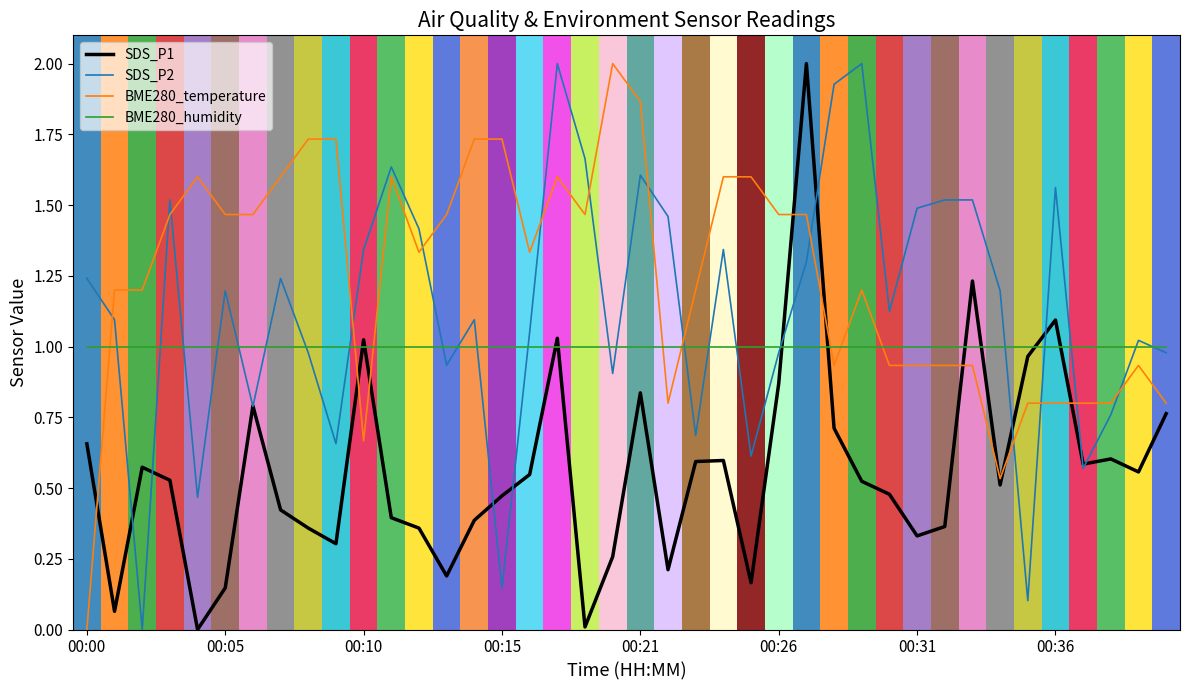

Rank the series by their average value, from lowest to highest.

SDS_P1, BME280_humidity, SDS_P2, BME280_temperature